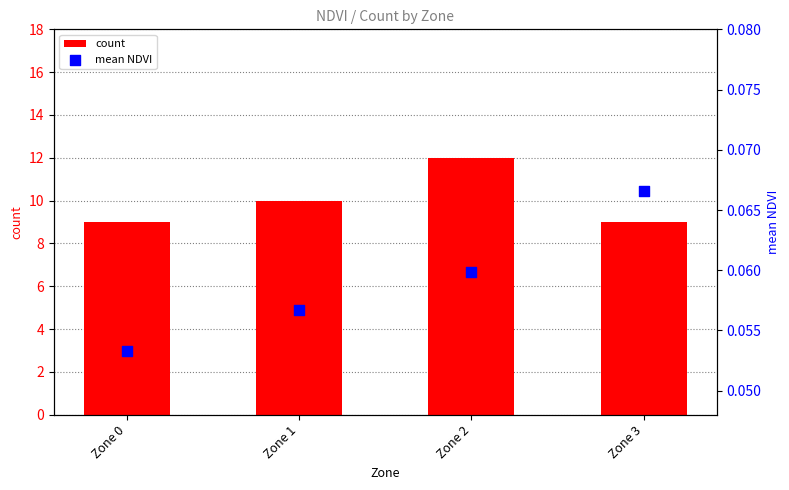

At which category is the sum across all series the highest?

Zone 2